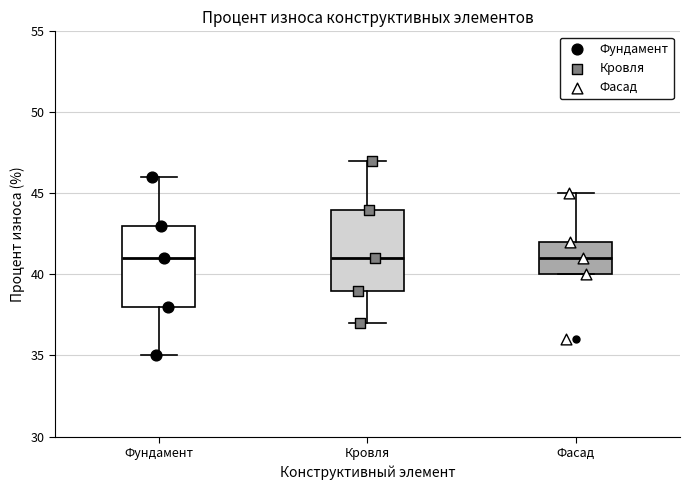

Where is the lower edge of the box for Кровля on the y-axis? The values are not printed on the chart, so give them approximately, as read against the axis.

39